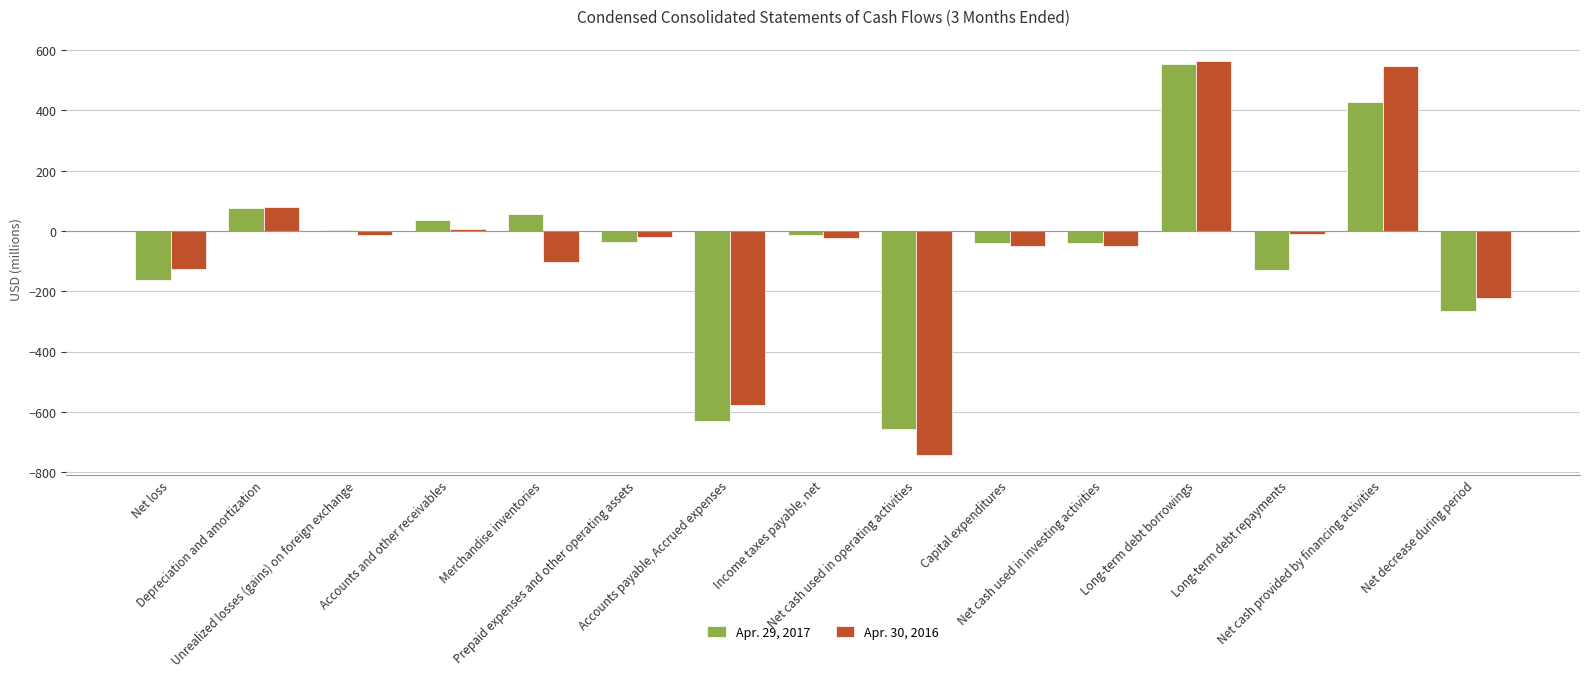

The Apr. 30, 2016 series shows -101 at Merchandise inventories. True or false?

True